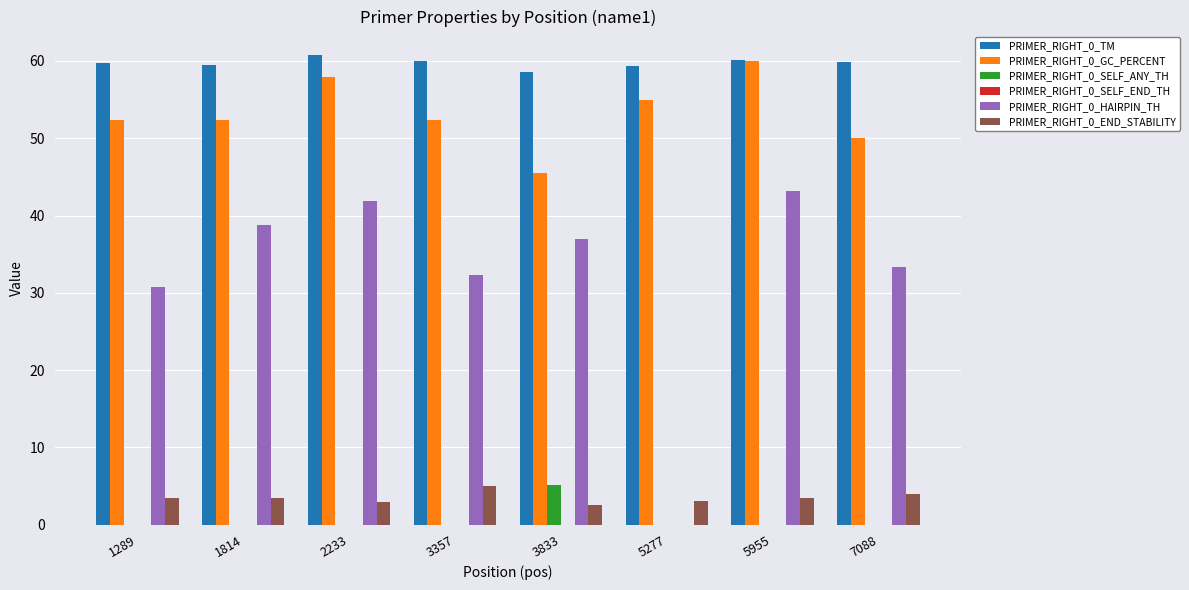

Between 5277 and 5955, which series saw the biggest shift?

PRIMER_RIGHT_0_HAIRPIN_TH